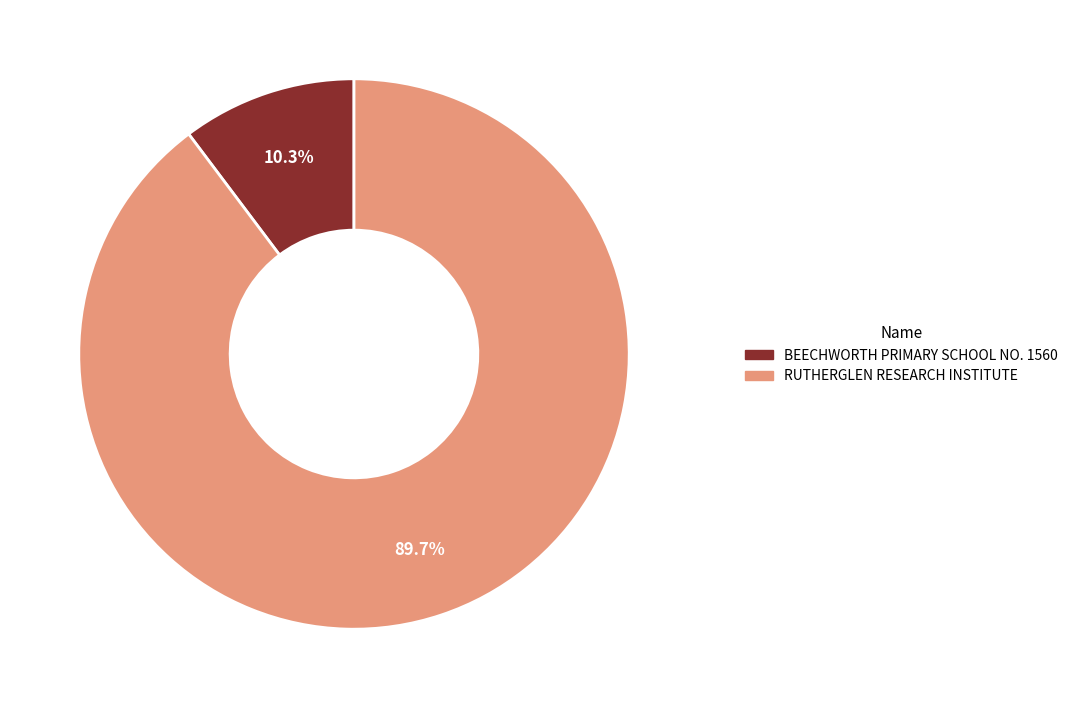

Is there a majority slice in this chart?

Yes